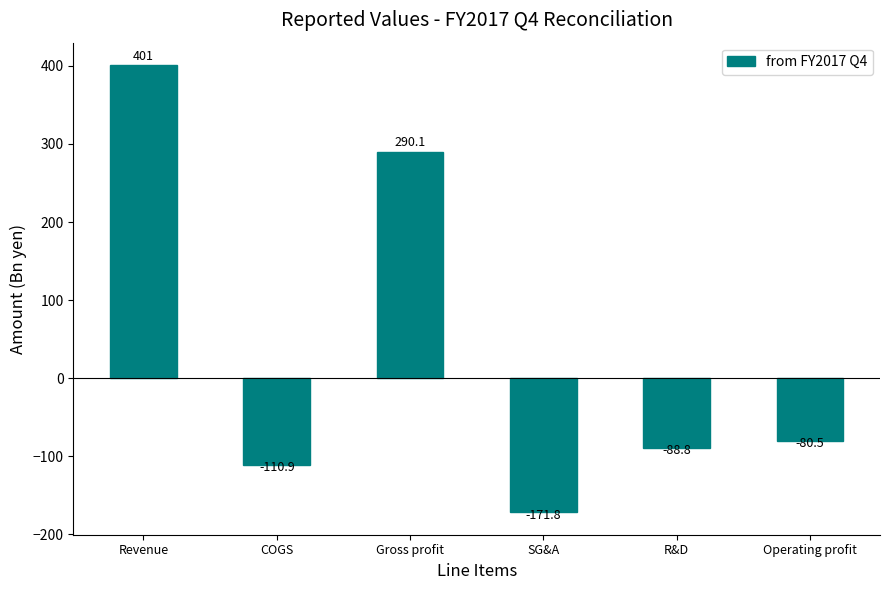

What position from the left is Revenue?

1